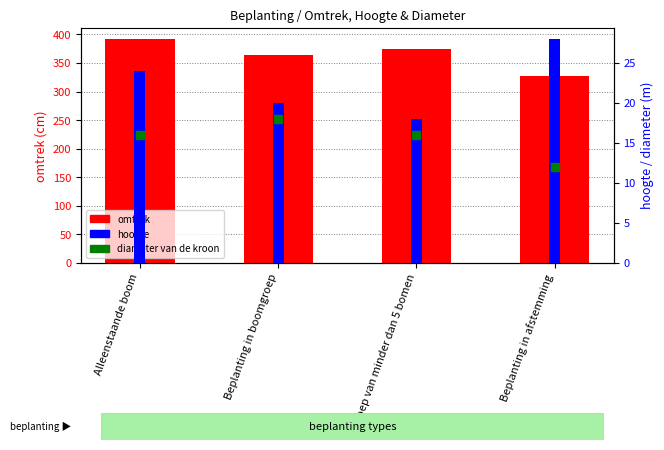

Which series has the largest total across all categories?

omtrek